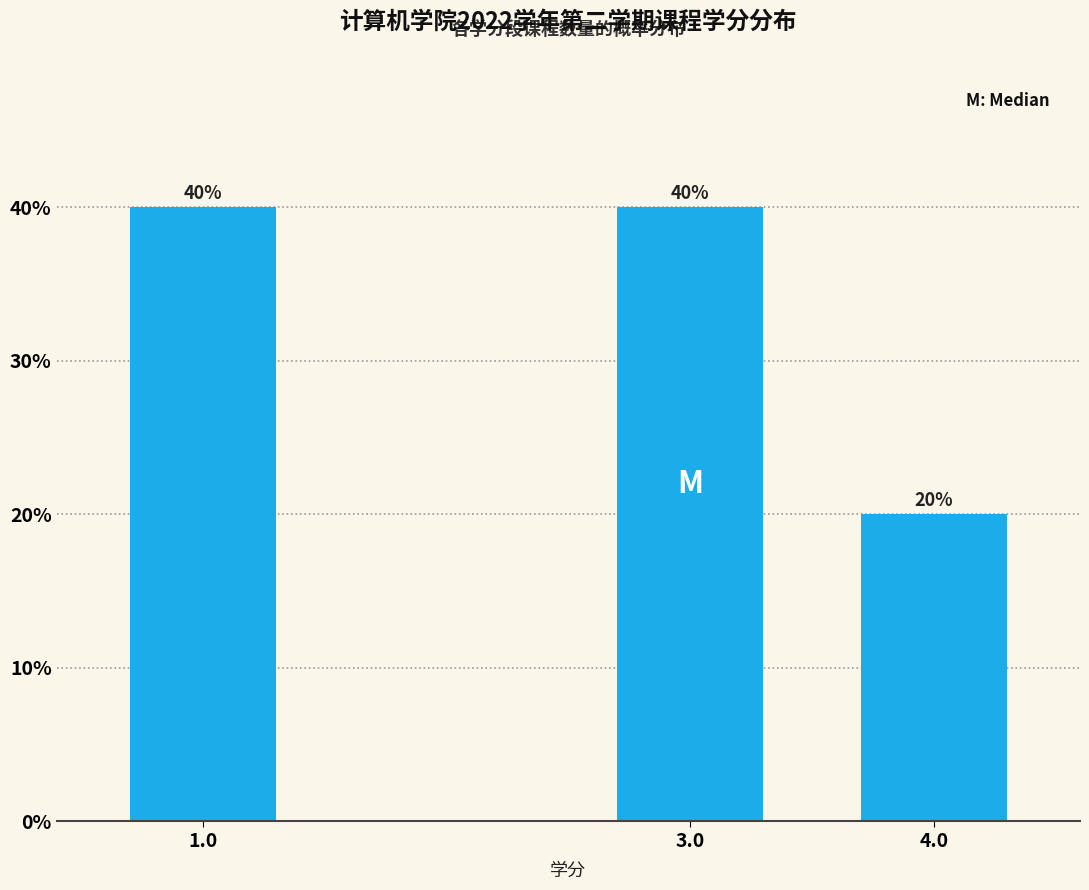

Reading right to left, transcribe all the data shown in this chart.

4.0=20	3.0=40	1.0=40